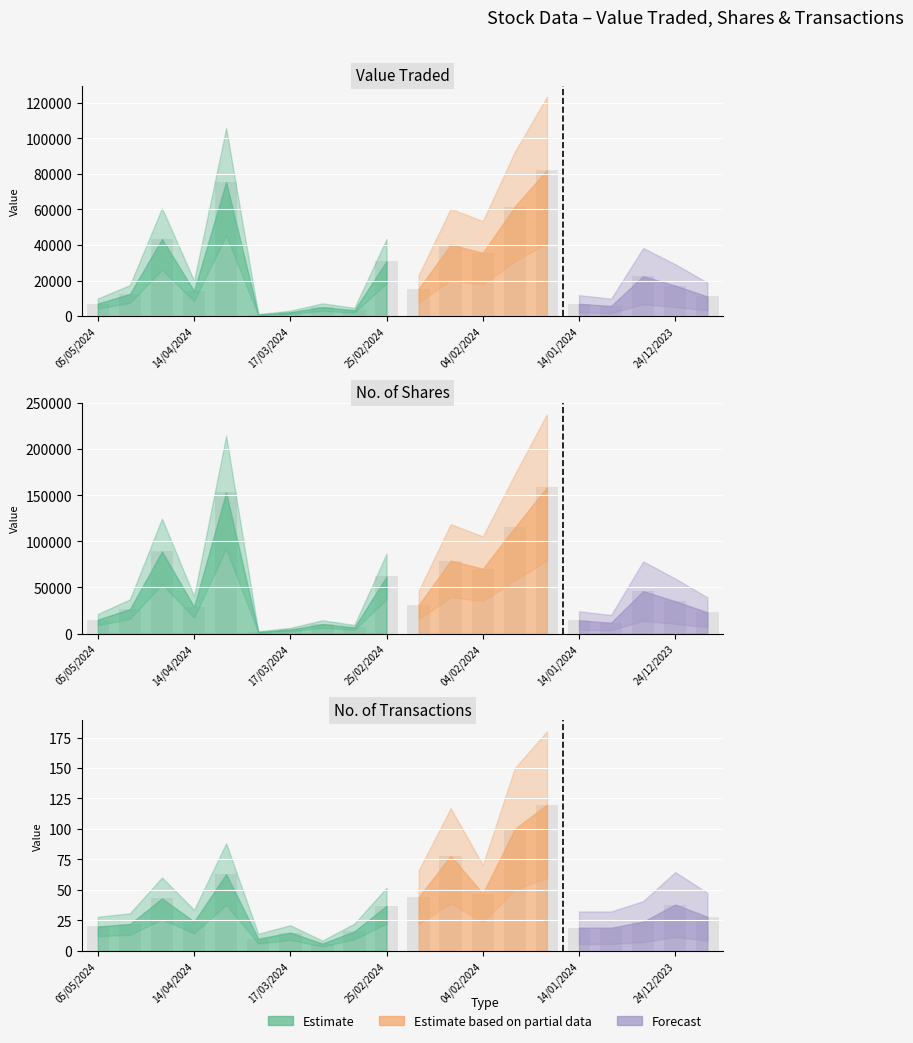

How many values in the No. of Trans series are below 28?

10